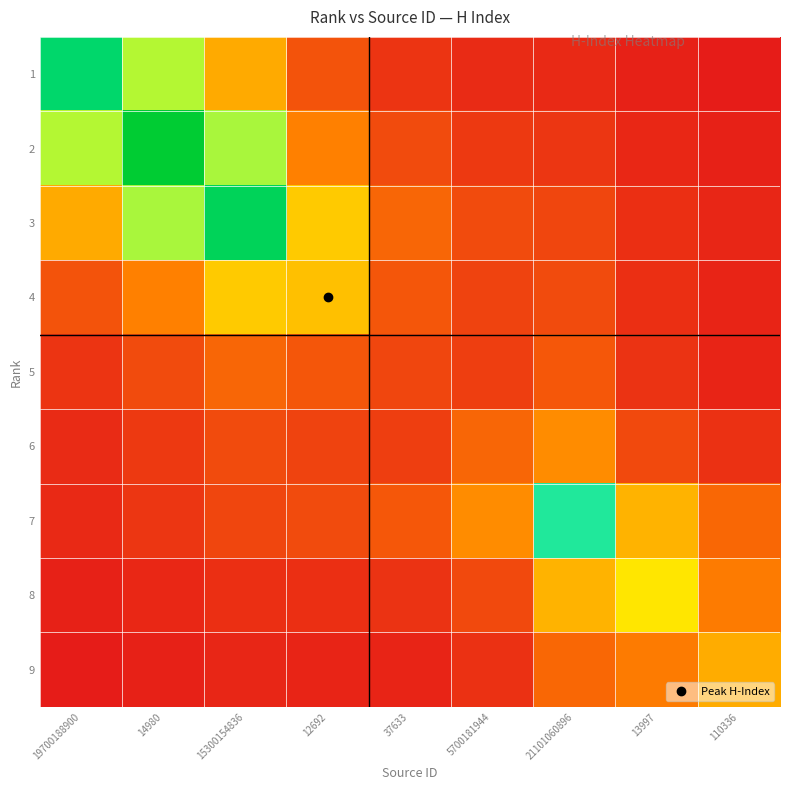

What is the total value across all series at 14980?

145.3